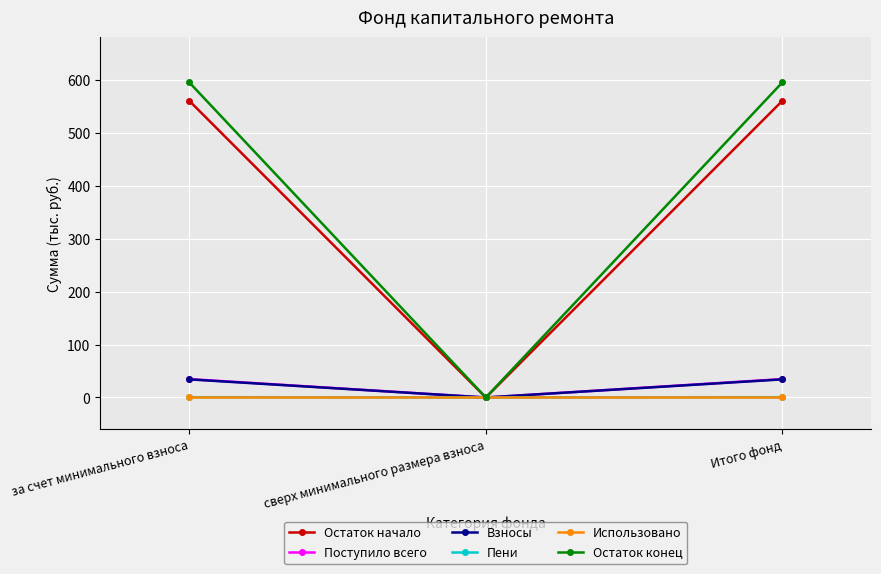

How many data points in Остаток начало are less than 560?

1